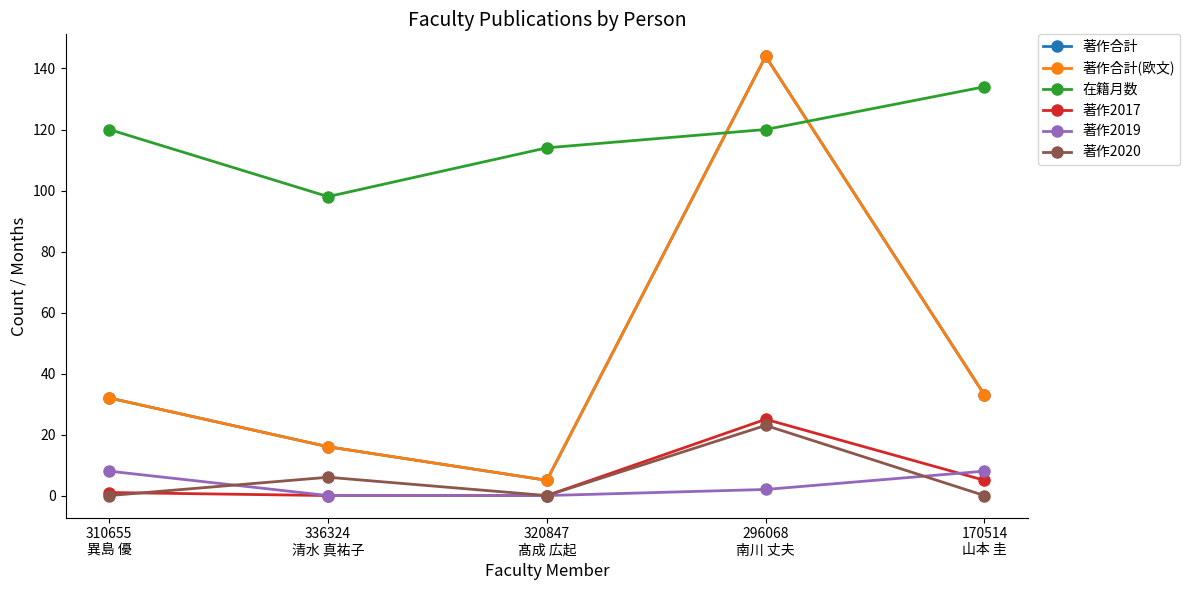

Rank the categories by 在籍月数 value from lowest to highest.

336324
清水 真祐子, 320847
髙成 広起, 310655
異島 優, 296068
南川 丈夫, 170514
山本 圭